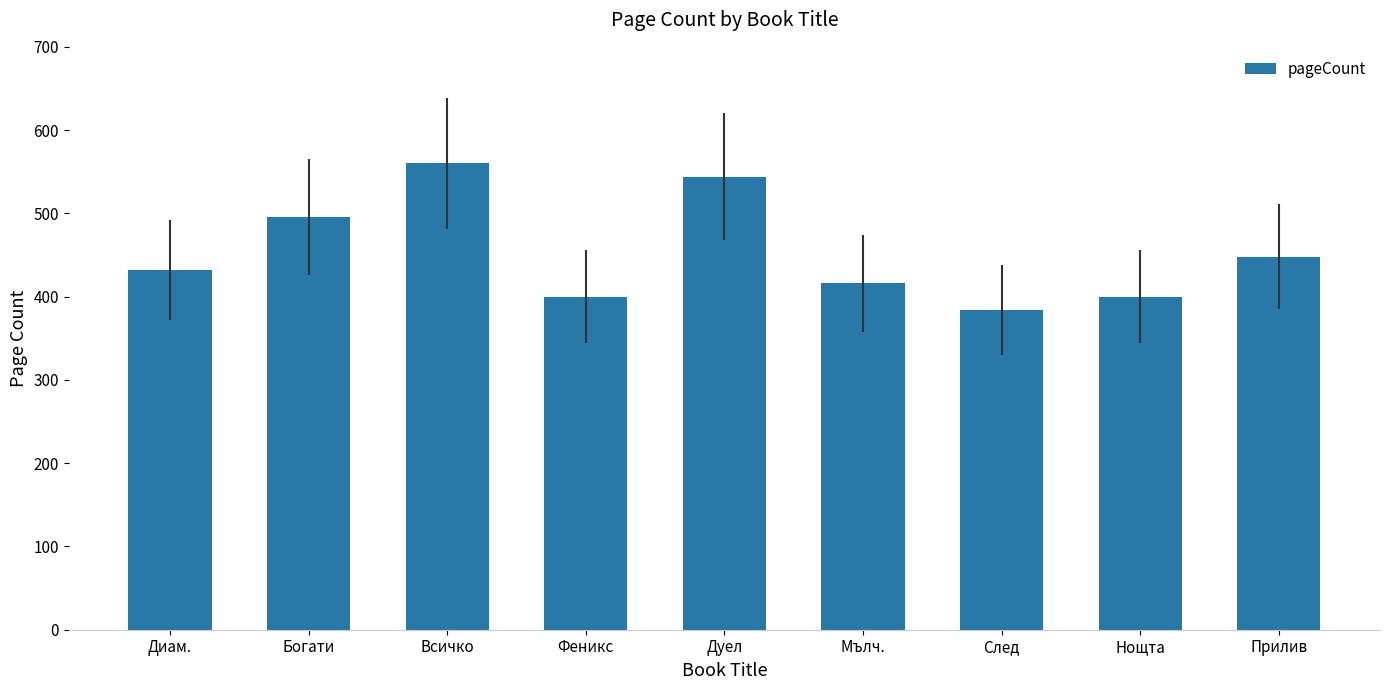

What value does the data have at Дуел, to the nearest 10?

540